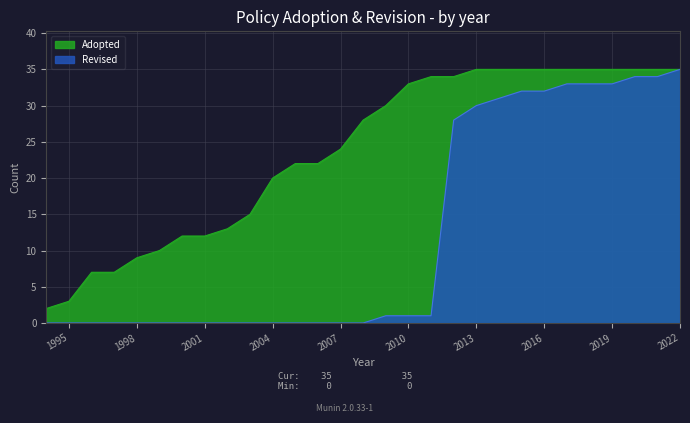

True or false: Adopted has a value of 2719 at 10.

False